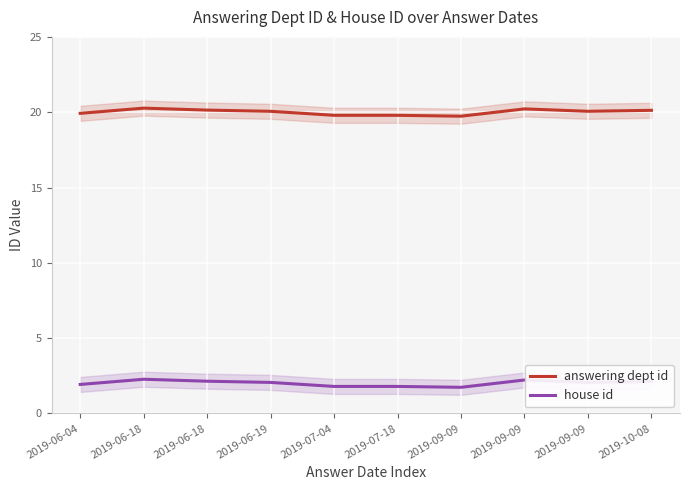

What is the total value across all series at 2019-10-08?

22.2